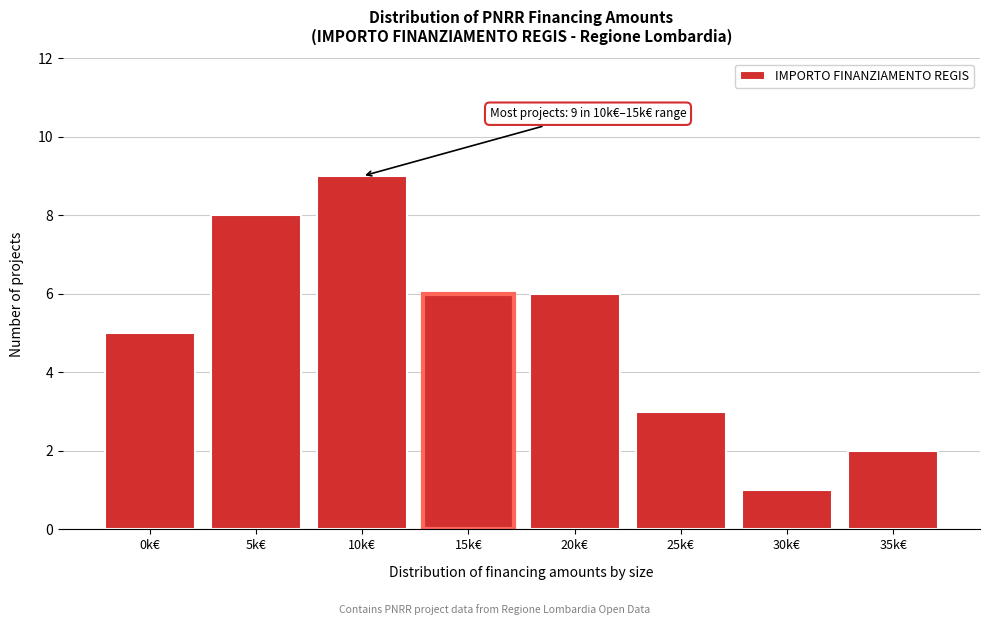

Reading left to right, what are all the values shown in this chart?

5	8	9	6	6	3	1	2